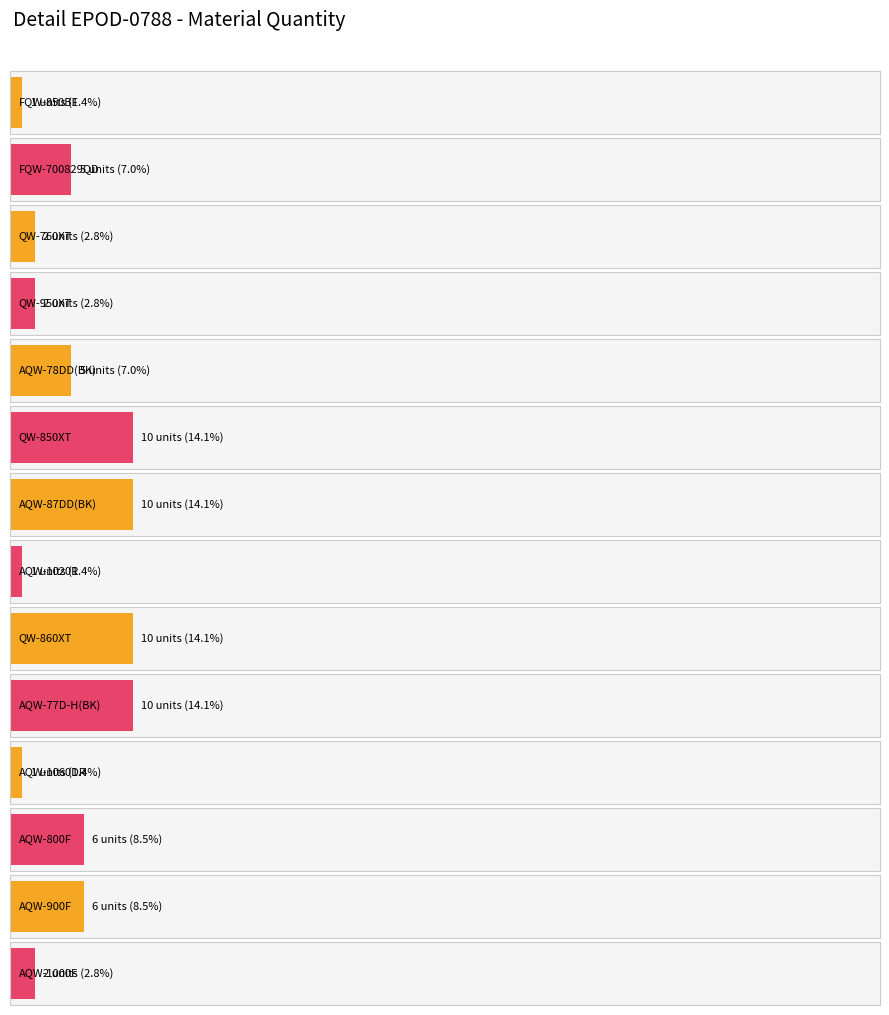

The value at AQW-1060DR is 1. True or false?

True